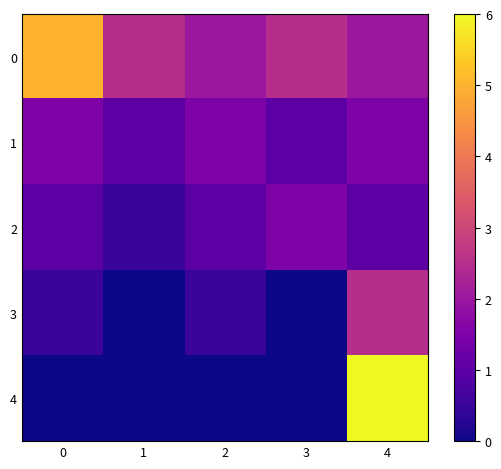

Rank the series by their maximum value, from lowest to highest.

1, 2, 3, 0, 4